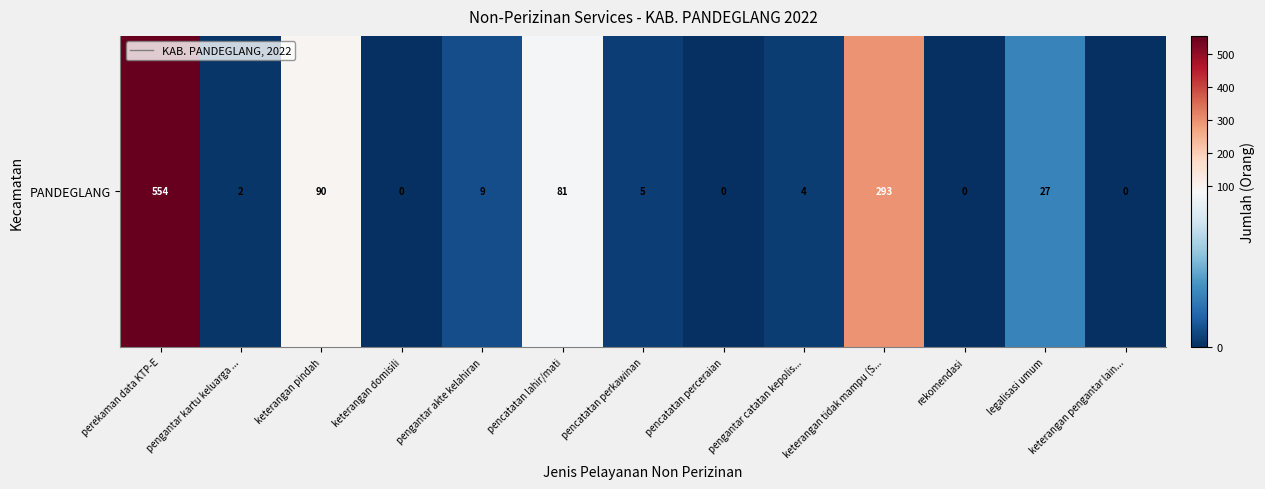

How many data points does each series have?

13